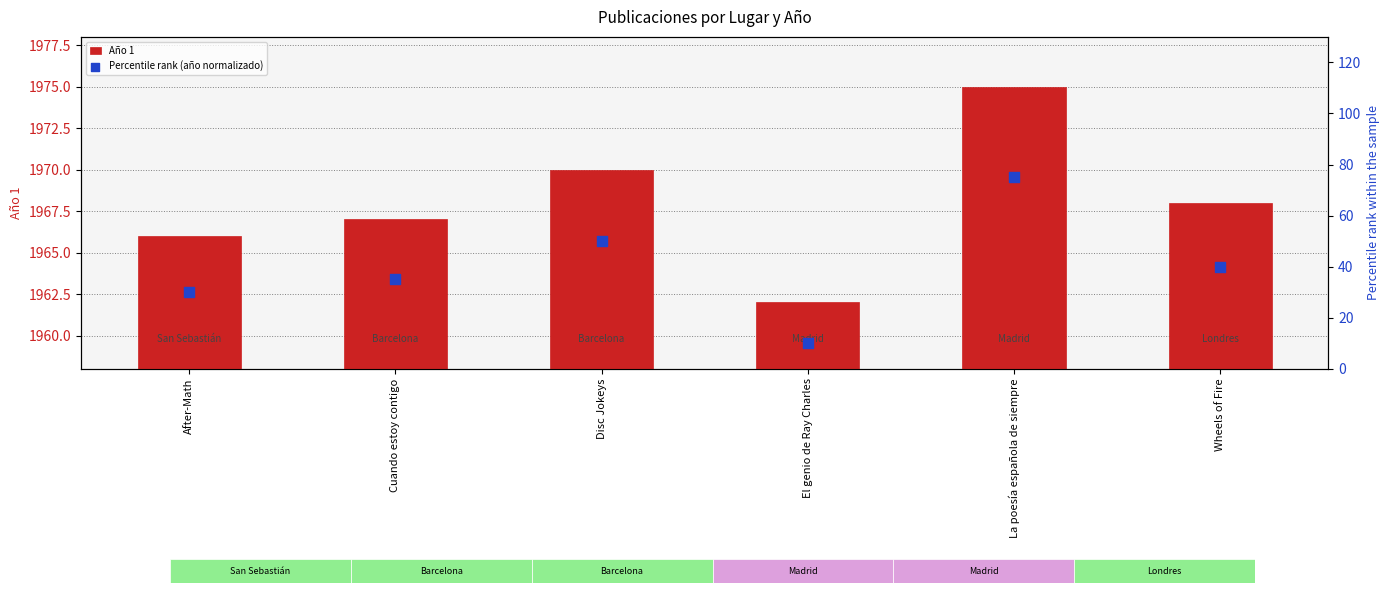

What is the total value across all series at Wheels of Fire?

2008